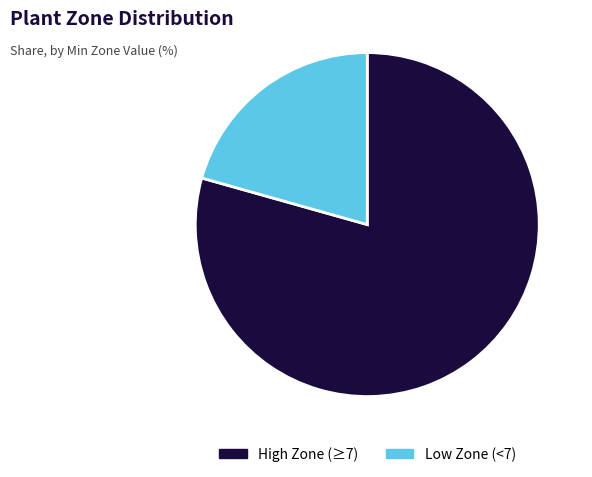

Combined, do Low Zone (<7) and High Zone (≥7) account for over 50%?

Yes